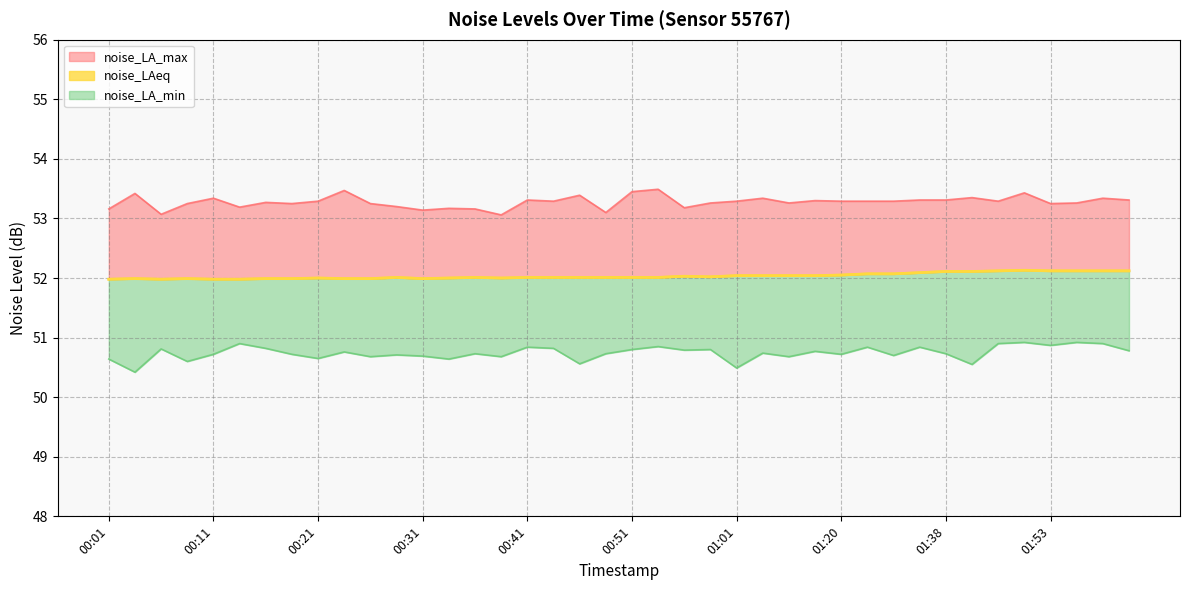

Is the value of noise_LAeq at 01:45 greater than the value of noise_LA_min at 01:06?

Yes